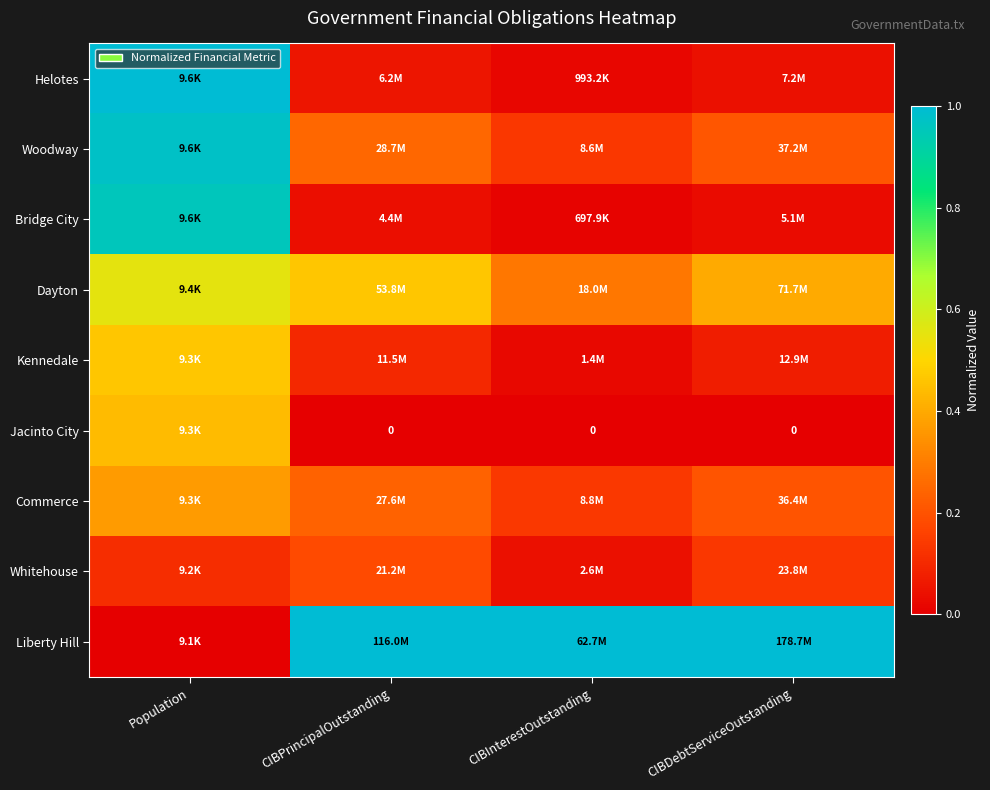

True or false: Kennedale has a value of 0.8 at Population.

False